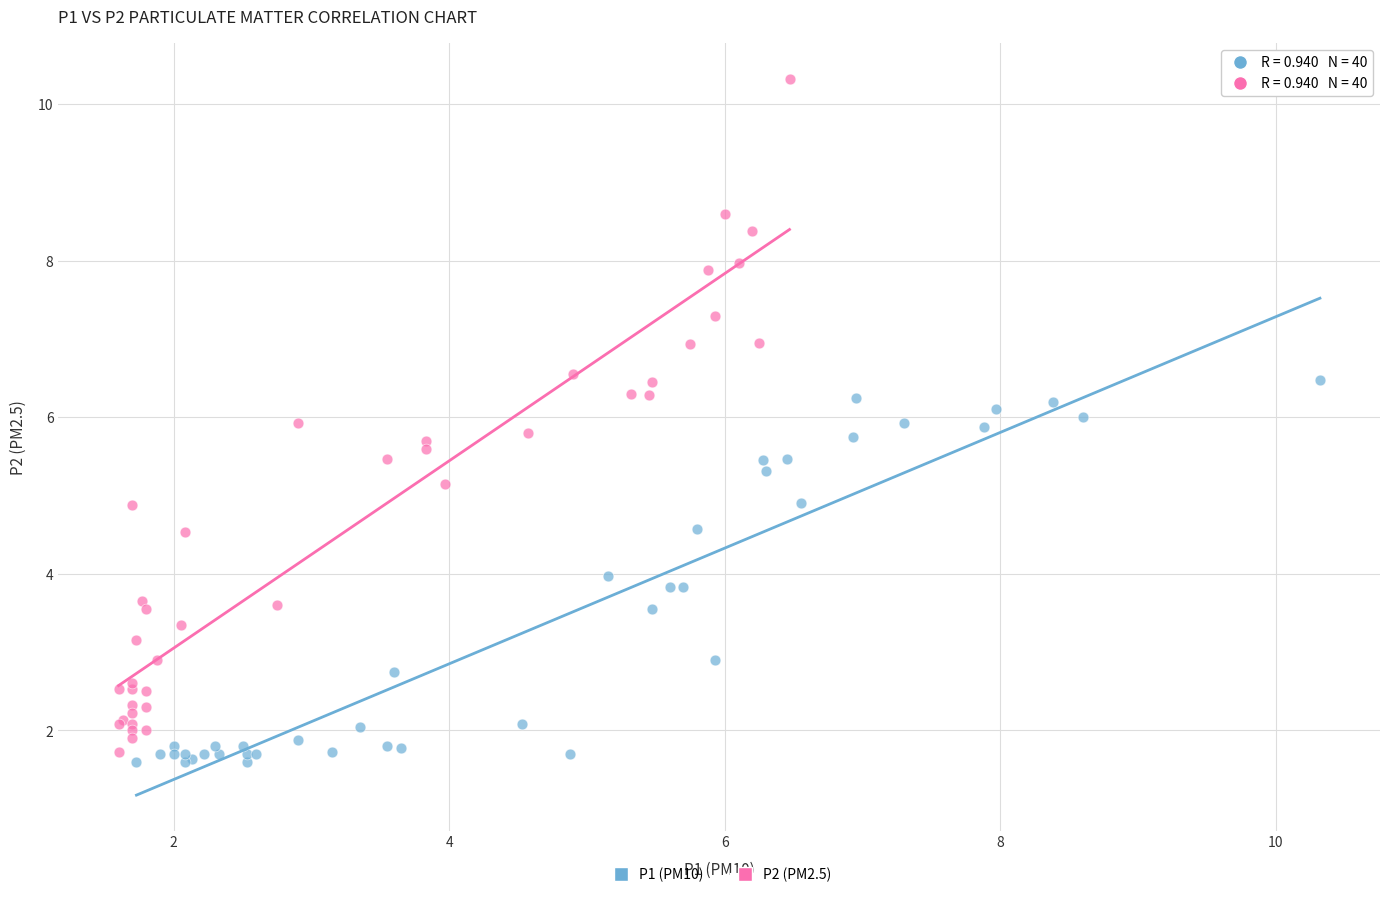

What are all the series names shown in the legend?

P1 (PM10), P2 (PM2.5)